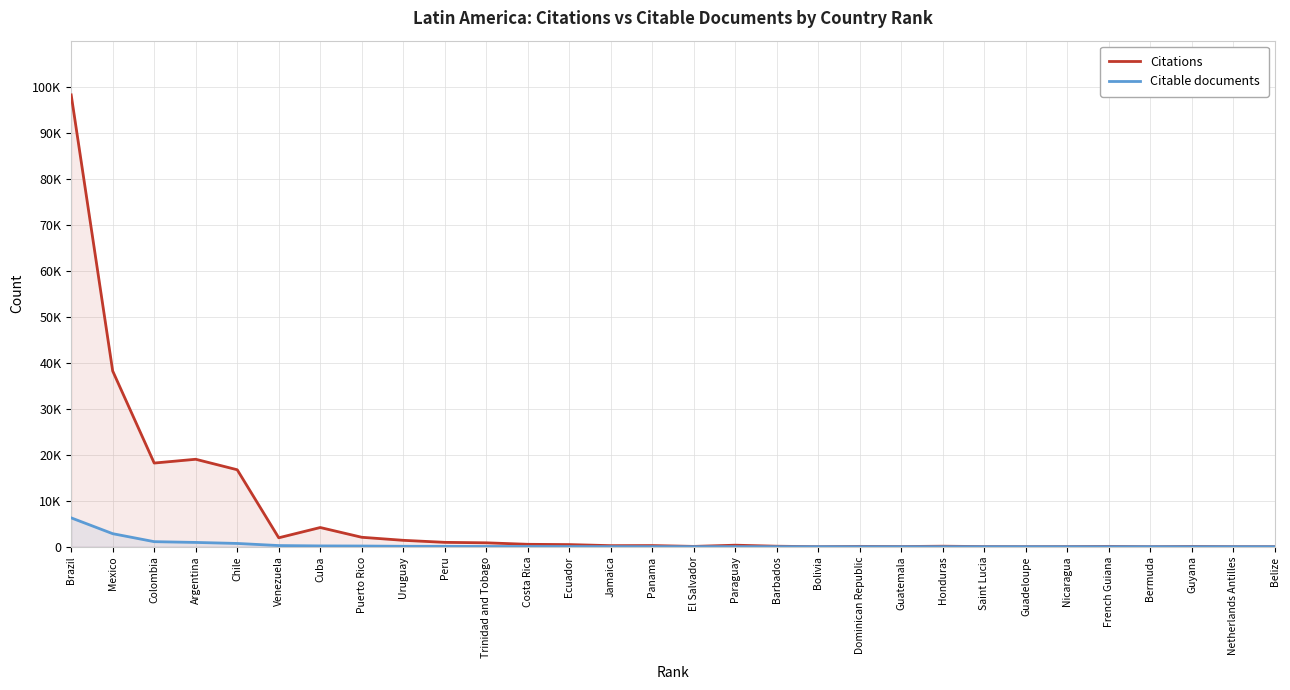

The Citable documents series shows 1 at Guyana. True or false?

False